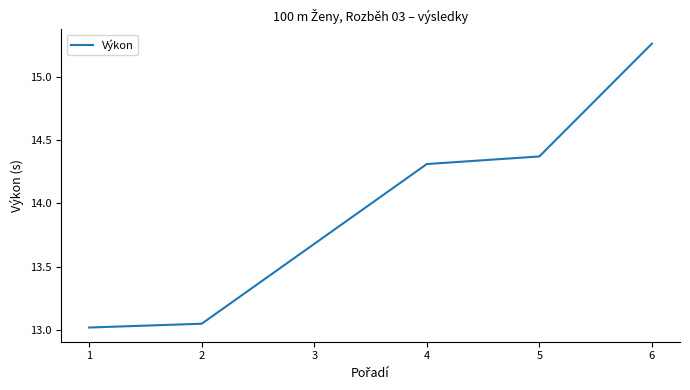

What is the ratio of the value at 4 to the value at 3?

1.0